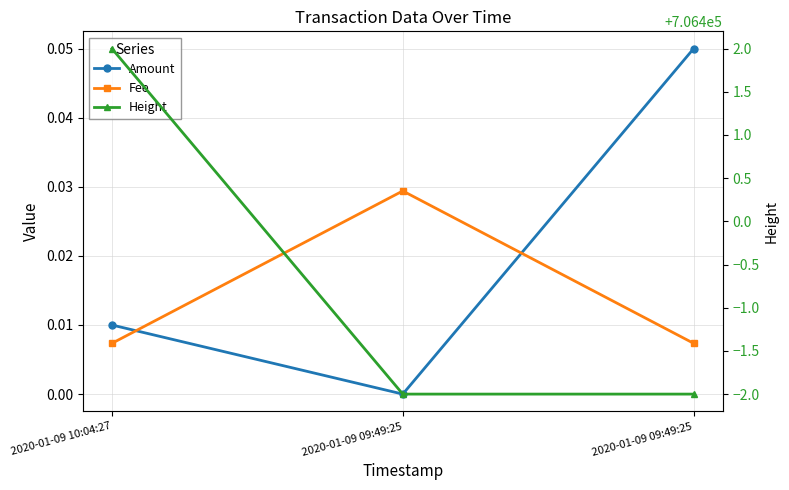

At which label is Height closest to 706400?

2020-01-09 10:04:27